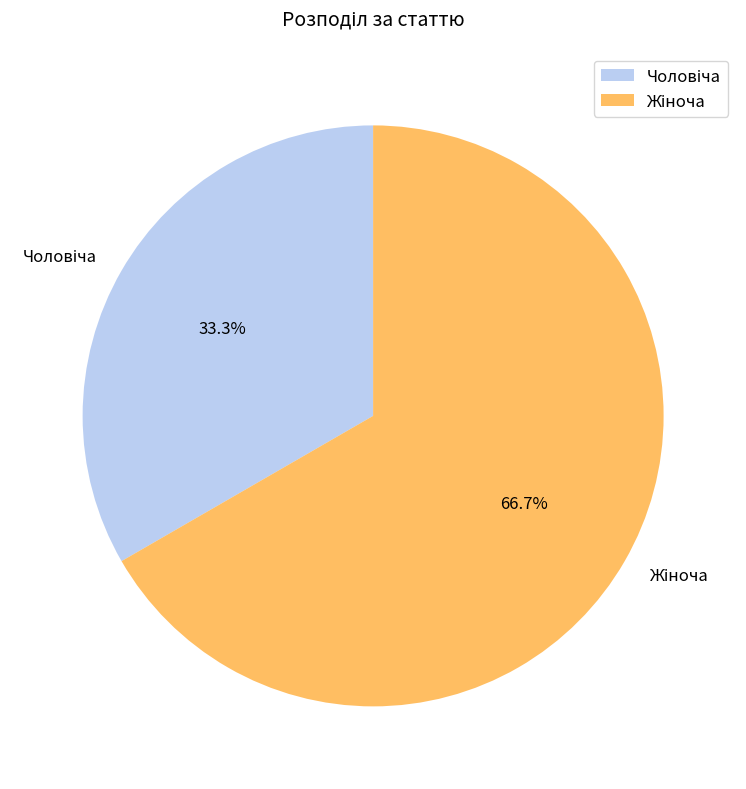

Is there a majority slice in this chart?

Yes